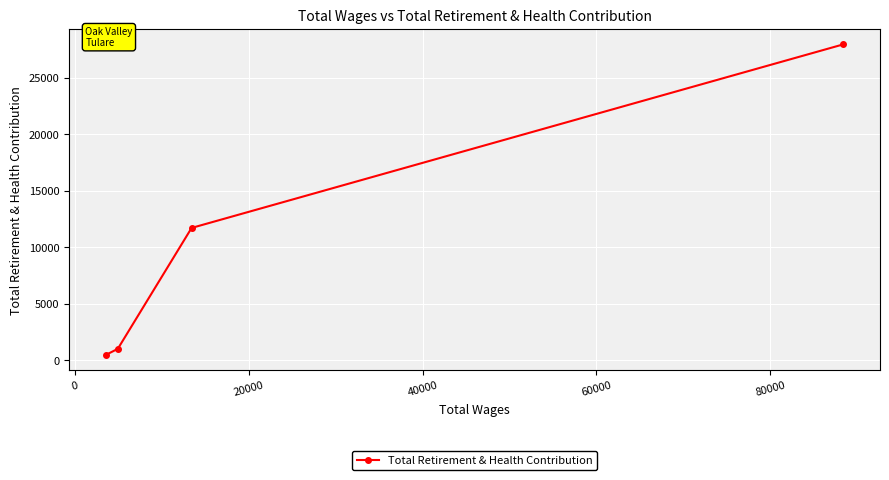

The chart shows a value of 1501 at 20000. True or false?

False